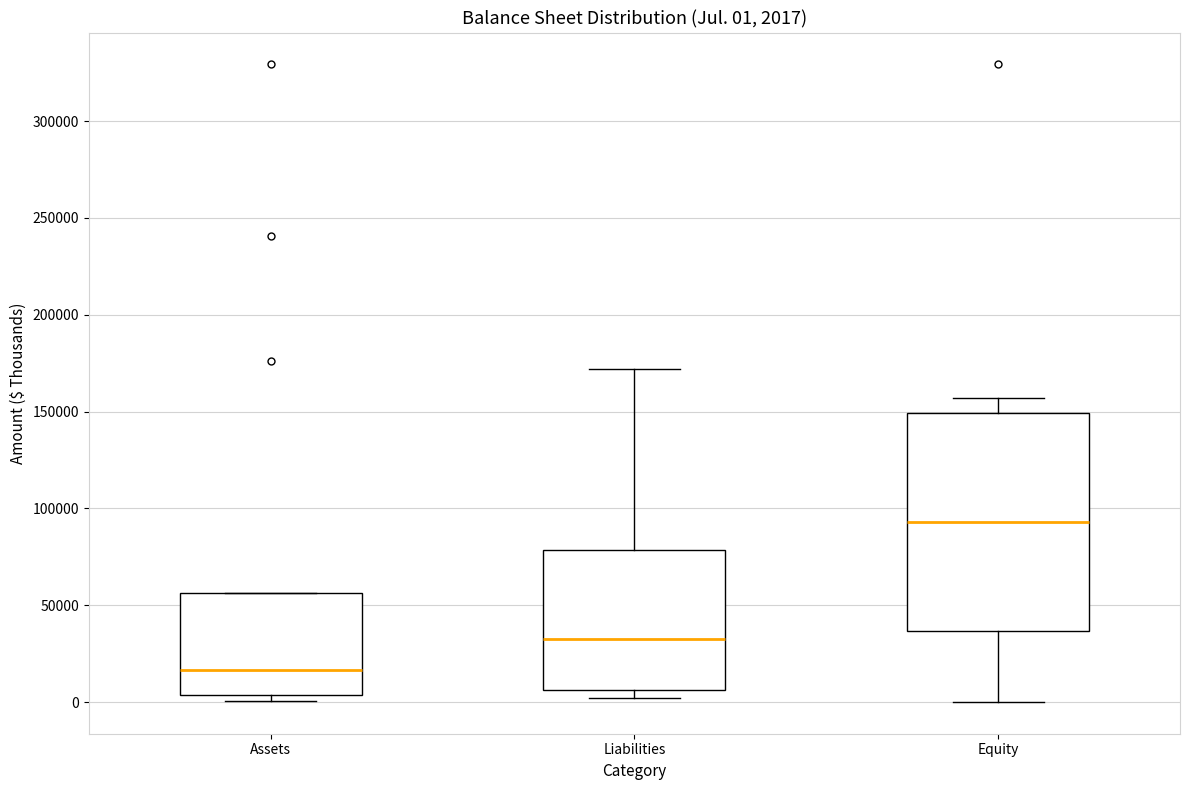

Comparing the boxes themselves (not the whiskers), which one is the tallest?

Equity